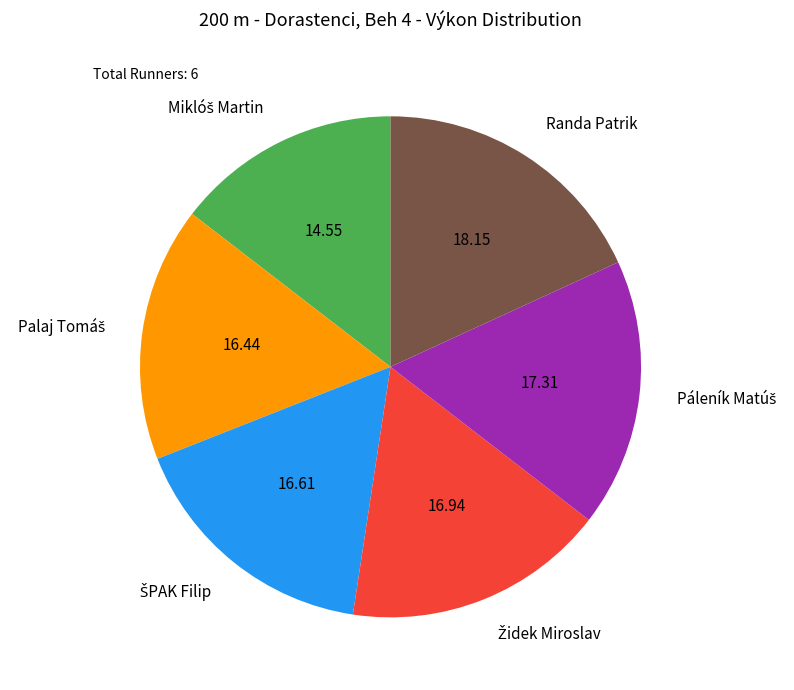

Is there a majority slice in this chart?

No